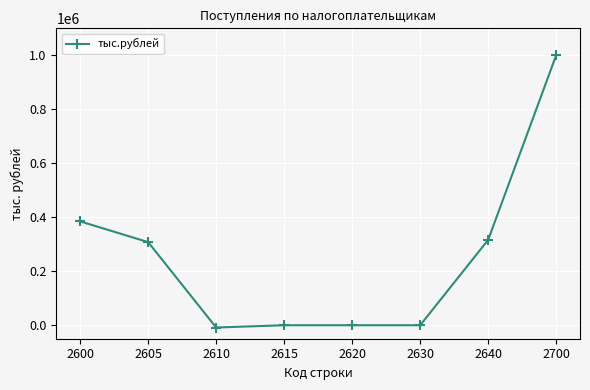

What is the greatest value displayed?

1000598